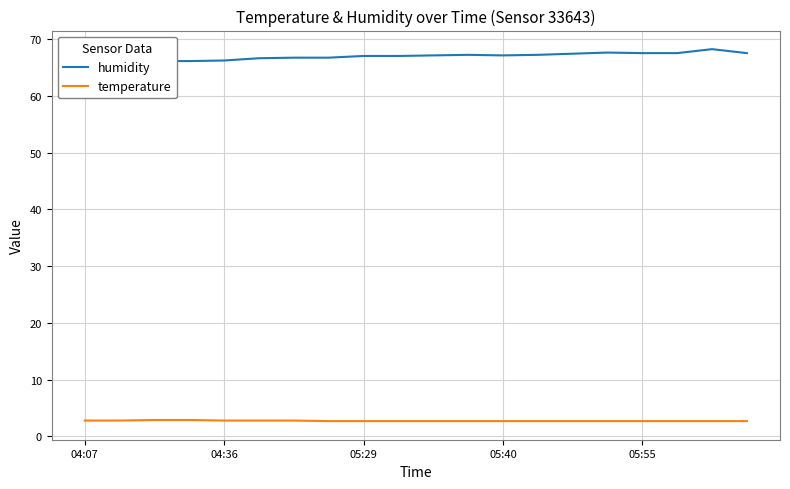

True or false: temperature and humidity cross at least once.

False